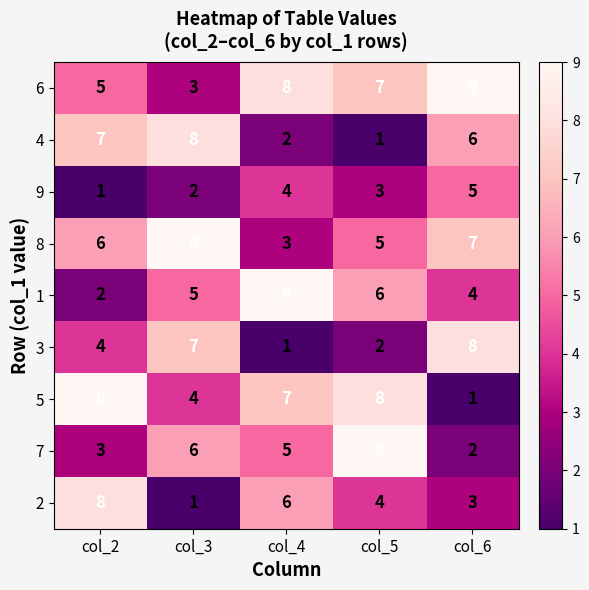

What is the sum of all 4 values?

24